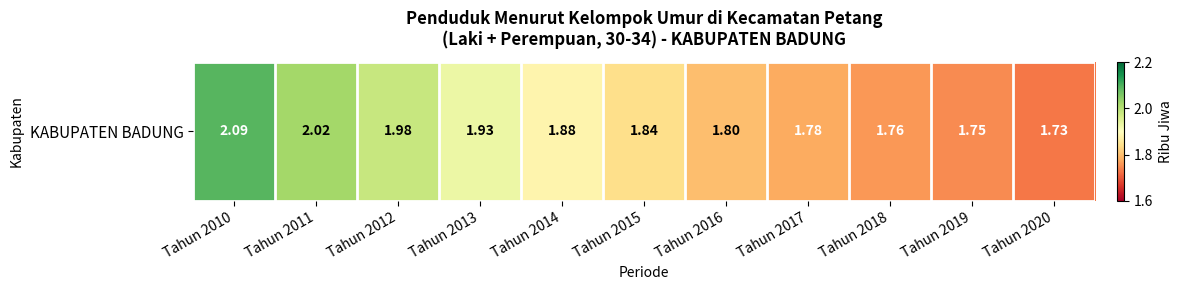

True or false: the data shows 2.4 at Tahun 2017.

False